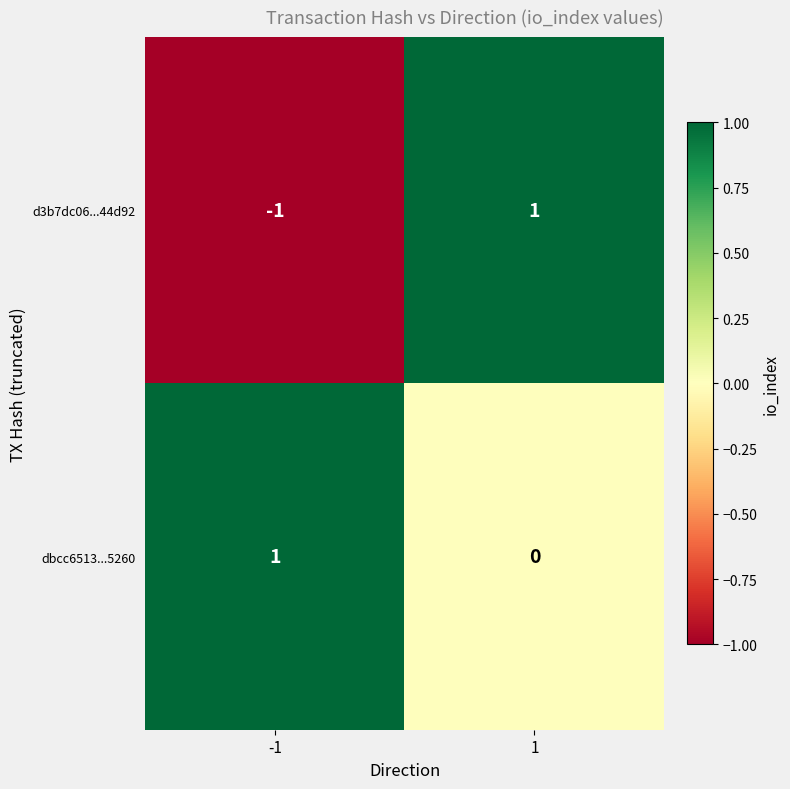

Reading left to right, what are all the values shown in this chart?

d3b7dc06...44d92: -1=-1	1=1
dbcc6513...5260: -1=1	1=0